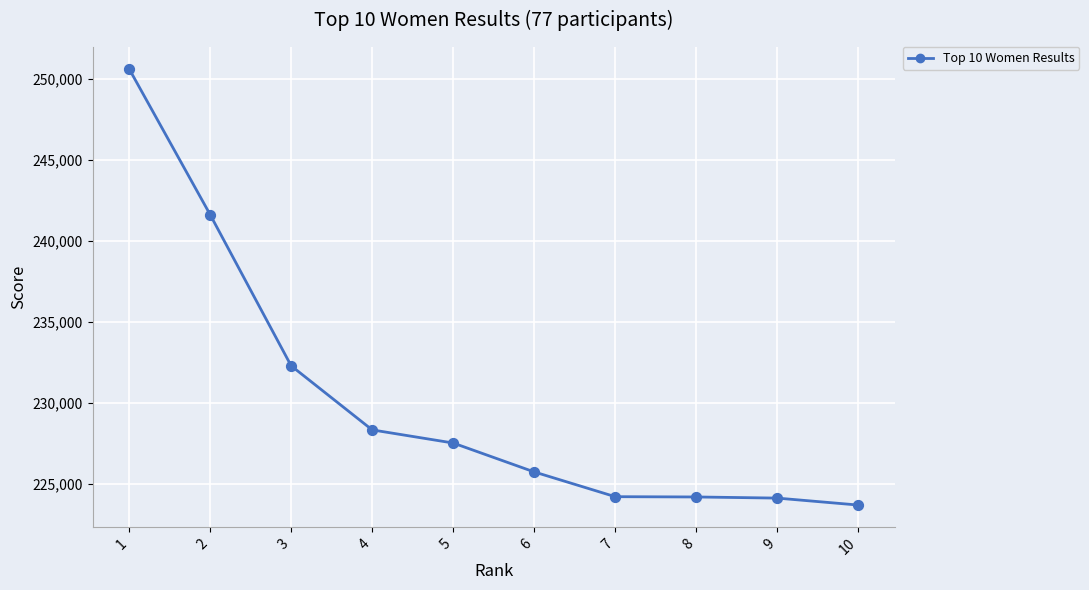

What is the change in value from 2 to 3?

-9348